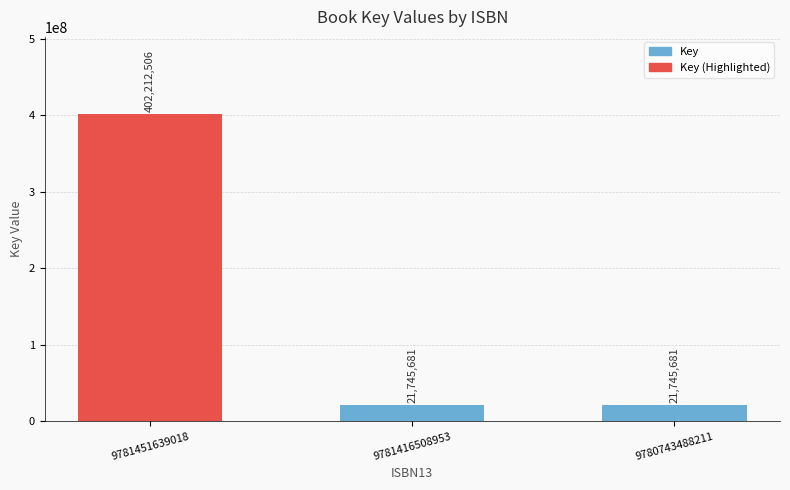

The value at 9781416508953 is 21745681. True or false?

True